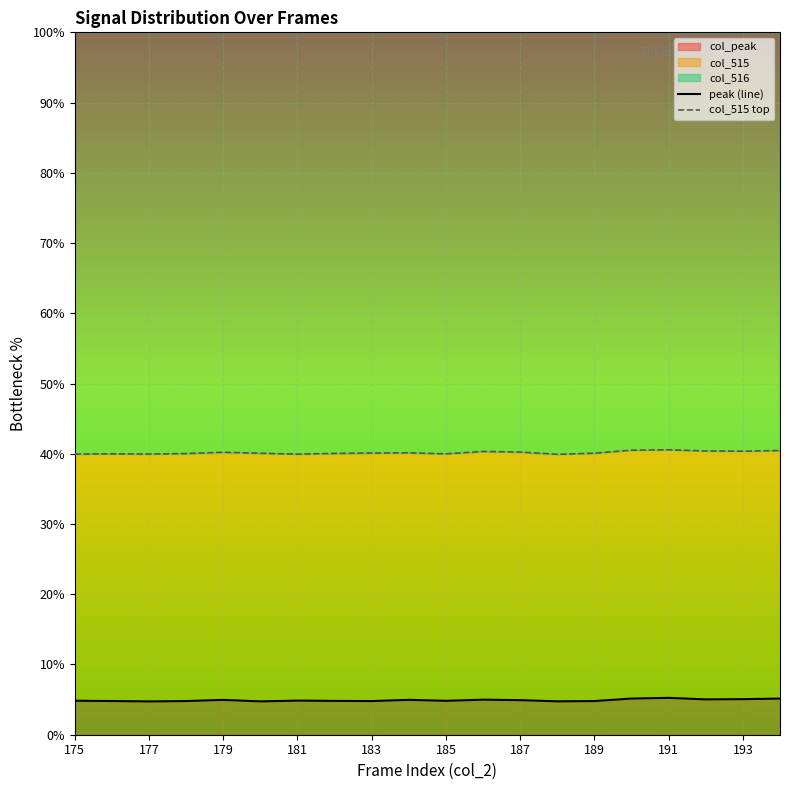

What is the average value of the col_515 top series?

40.2